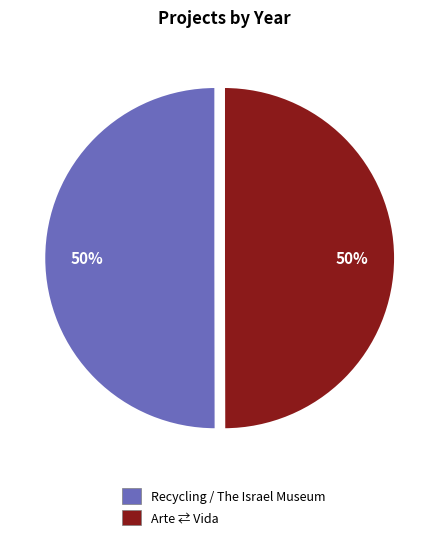

Do Arte ⇄ Vida and Recycling / The Israel Museum together represent more than half of the pie?

Yes